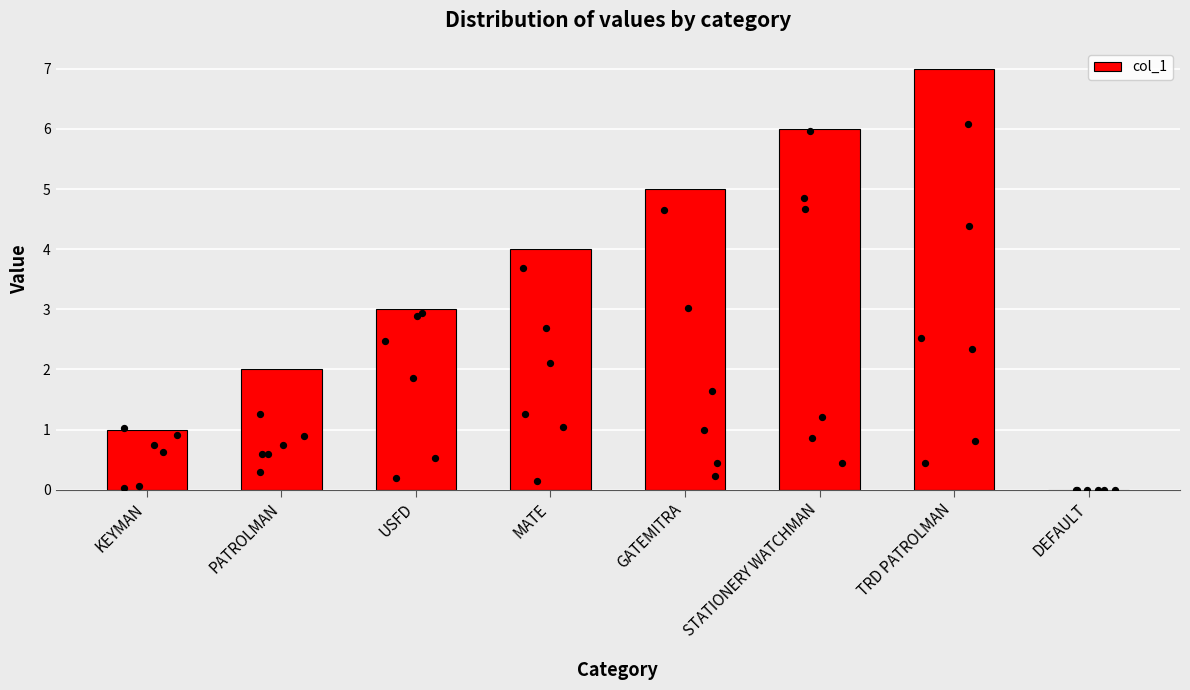

Which has a higher value, GATEMITRA or DEFAULT?

GATEMITRA